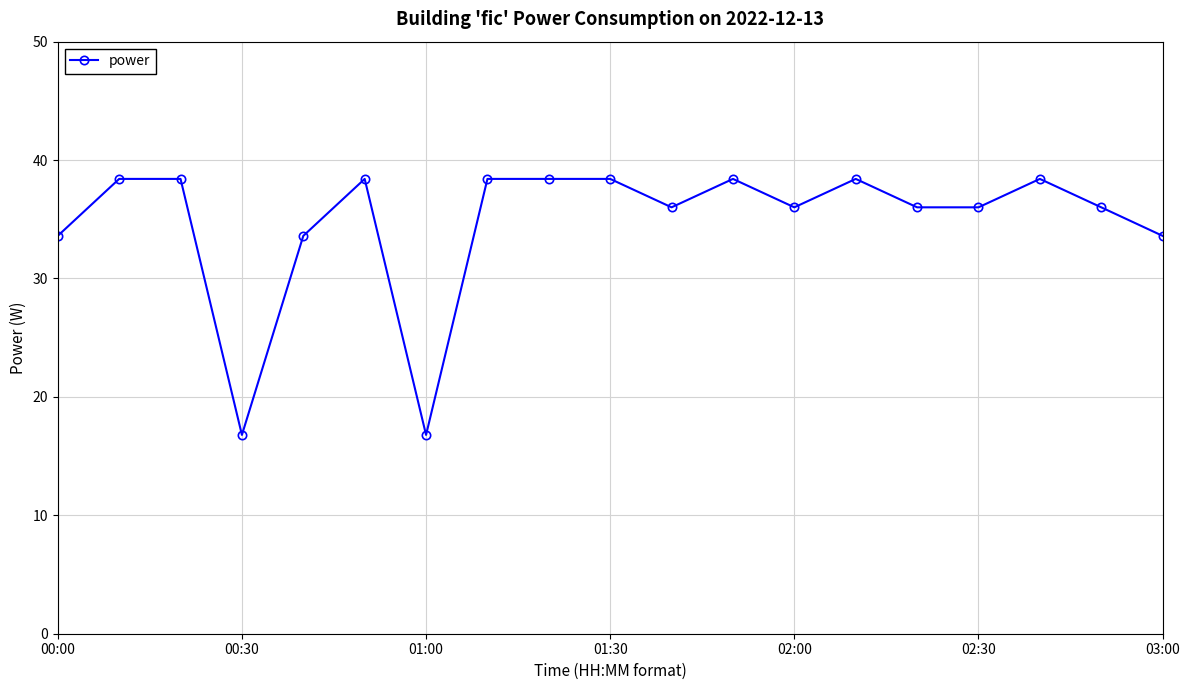

Does the chart display data point markers on the line(s)?

Yes